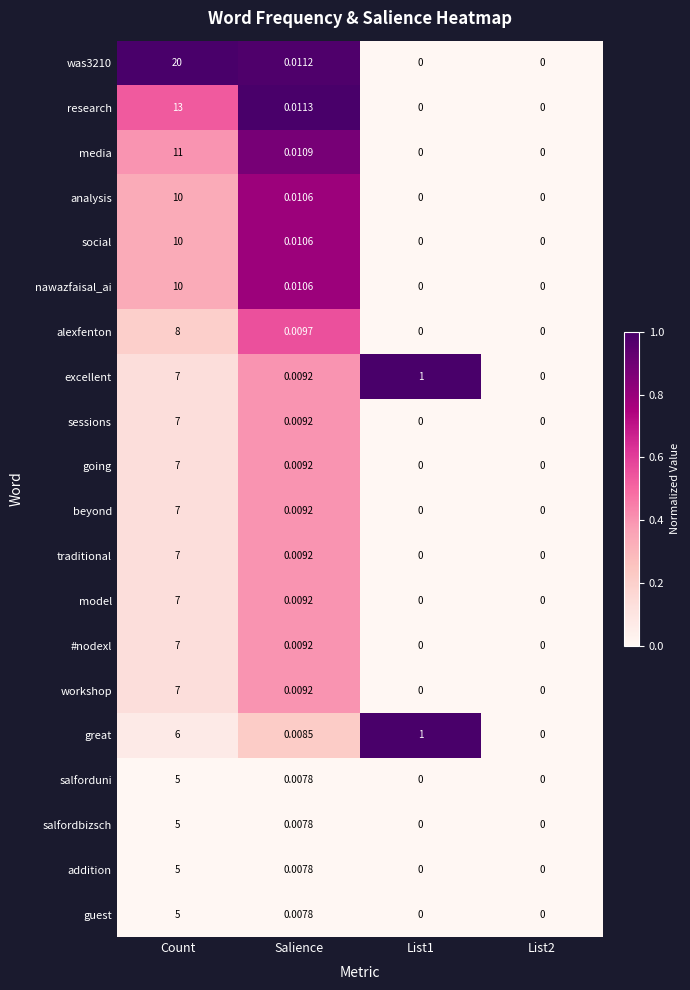

At which label is alexfenton closest to 4?

Salience